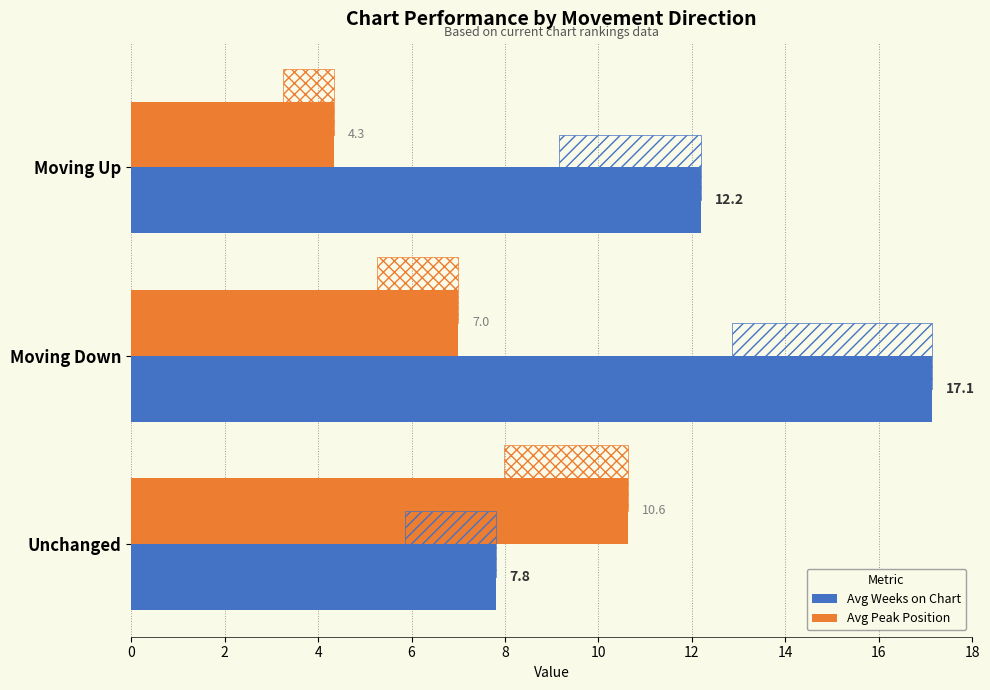

What is the difference between the second highest and minimum values in the Avg Peak Position series?

2.7